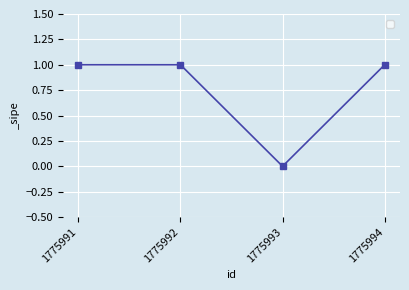

Reading right to left, what are all the values shown in this chart?

1775994=1	1775993=0	1775992=1	1775991=1